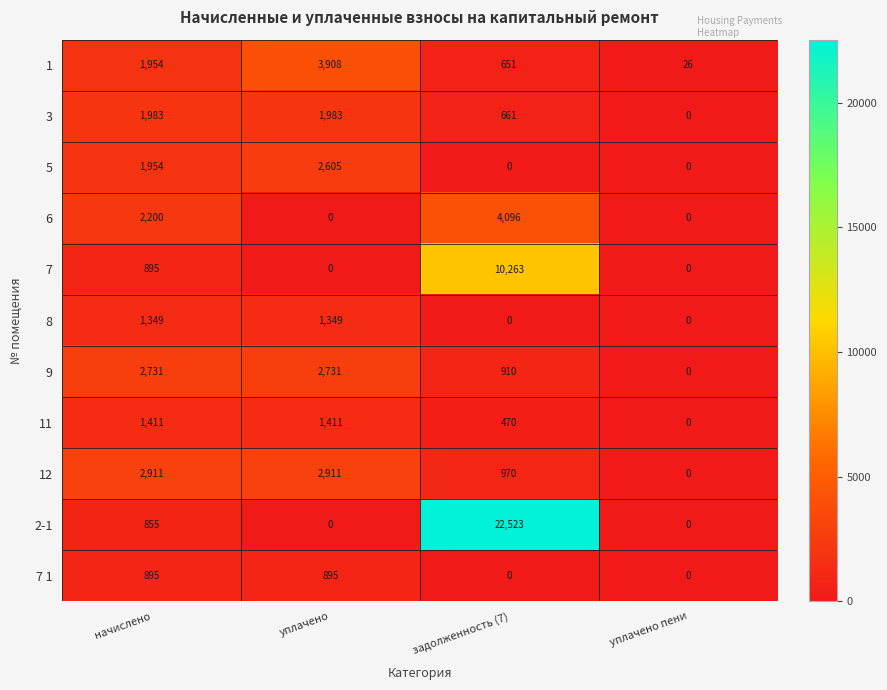

At which category is the sum across all series the highest?

задолженность (7)